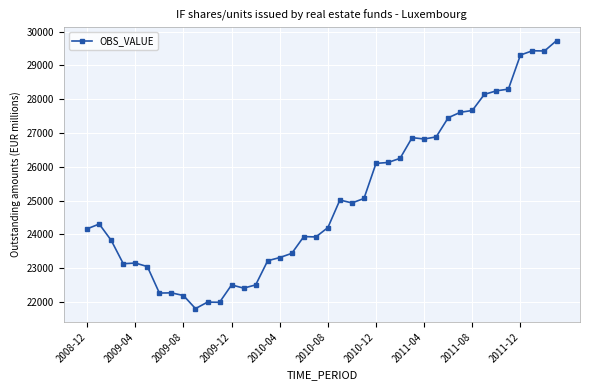

What is the greatest value displayed?

29736